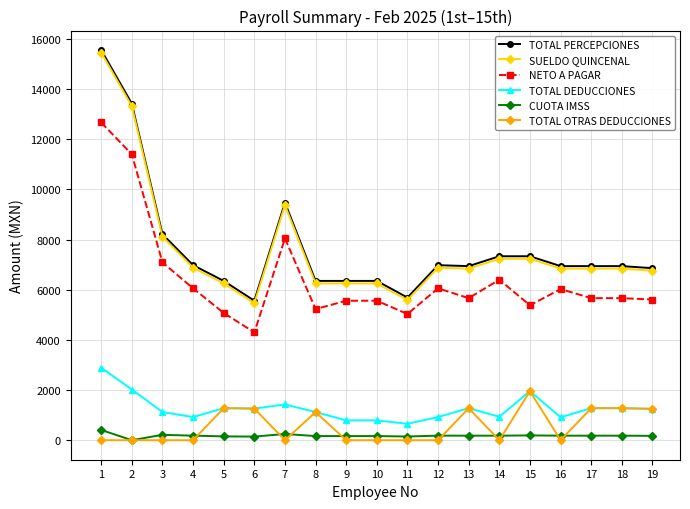

What is the highest value of the TOTAL OTRAS DEDUCCIONES series?

1956.4